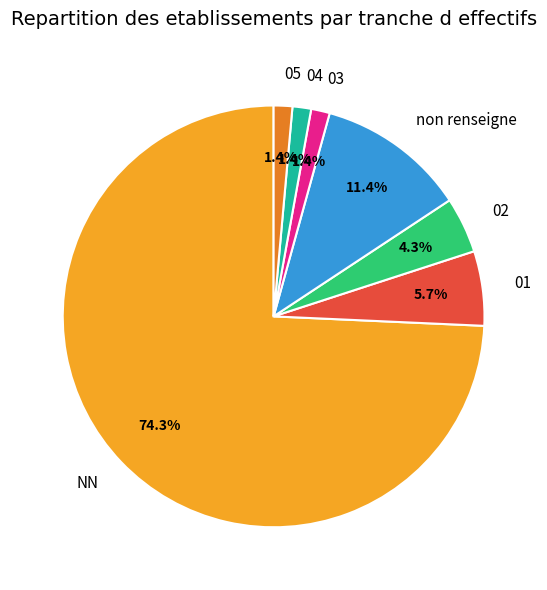

Which has a higher value, 03 or 01?

01